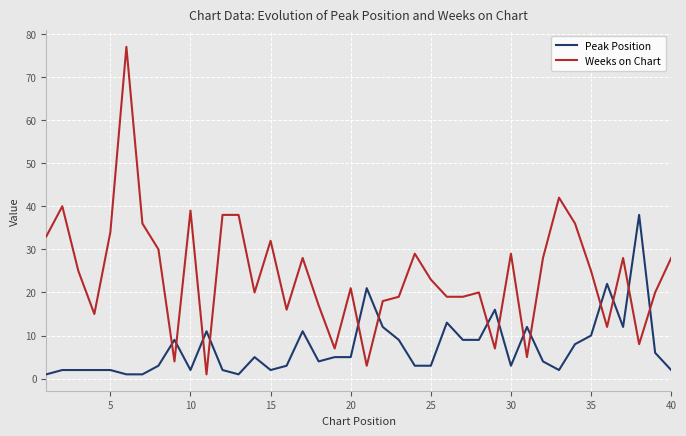

What is the difference between the second highest and minimum values in the Weeks on Chart series?

41